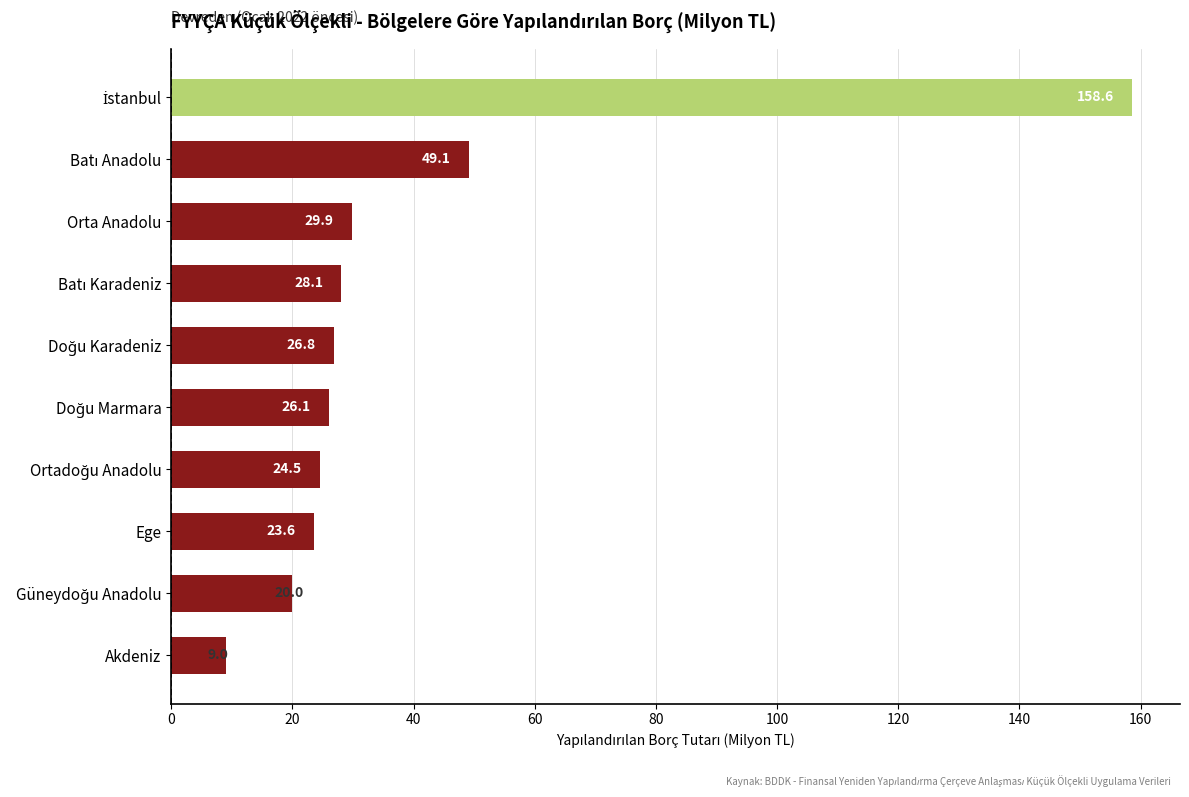

Is it true that the value at Ege is 23.6?

True